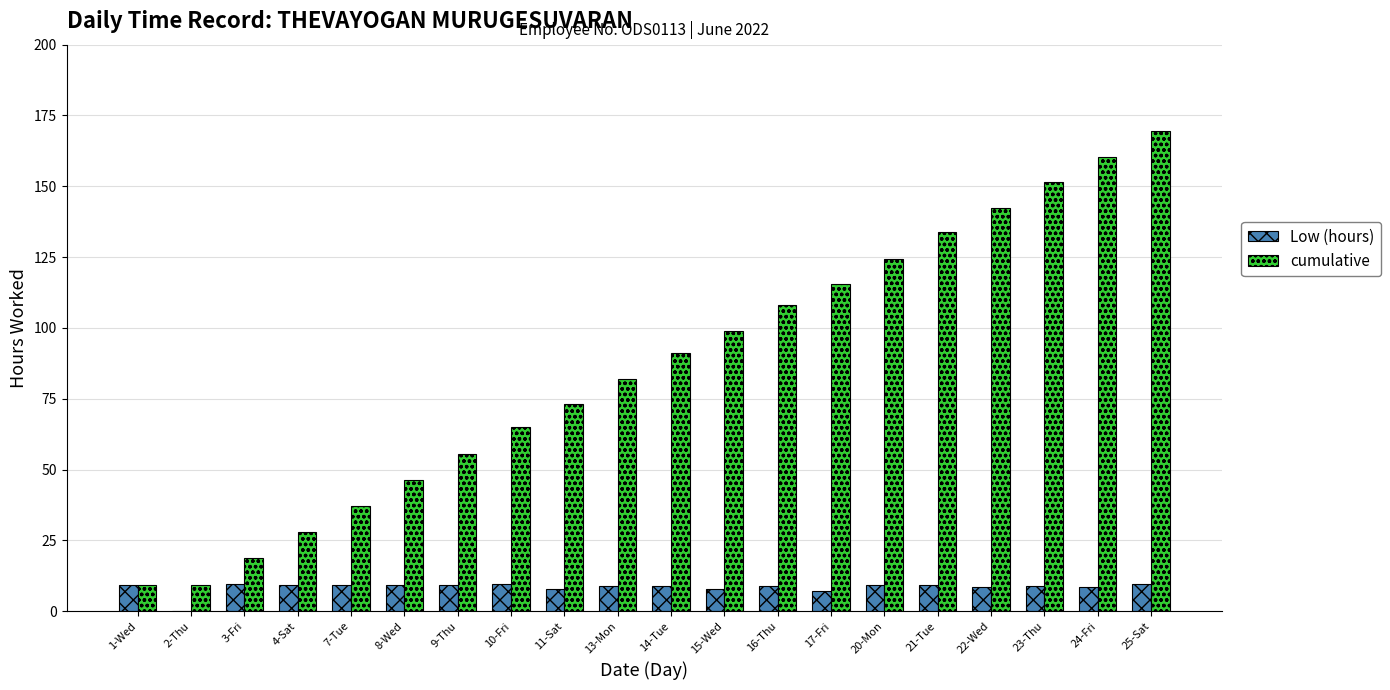

The cumulative series shows 55.6 at 9-Thu. True or false?

True